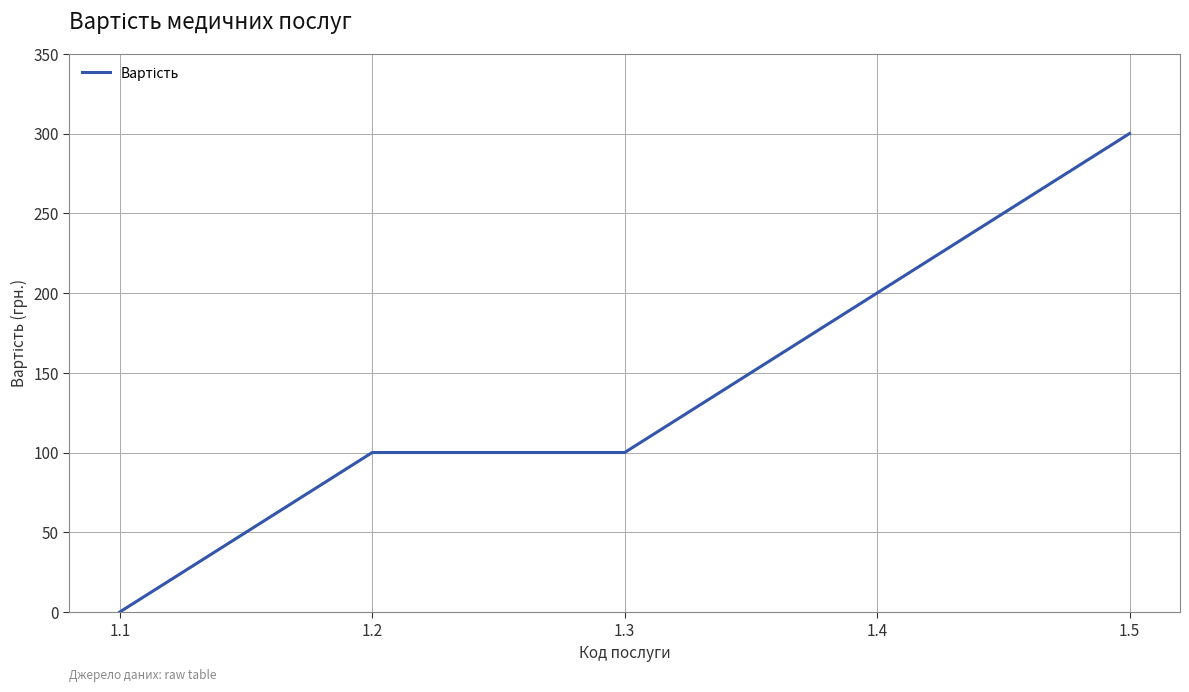

How many values are above zero?

4